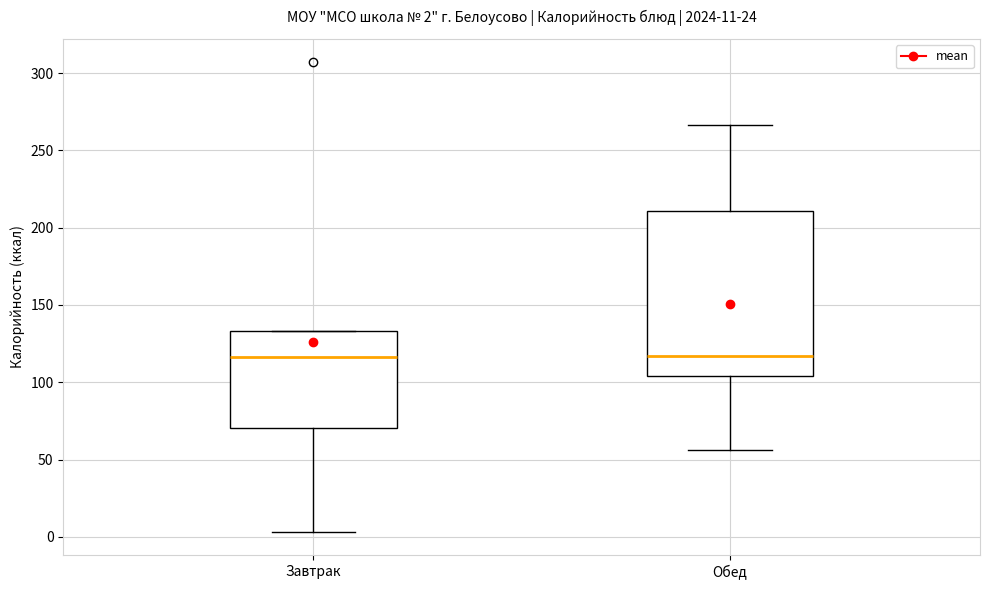

Comparing the boxes themselves (not the whiskers), which one is the tallest?

Обед